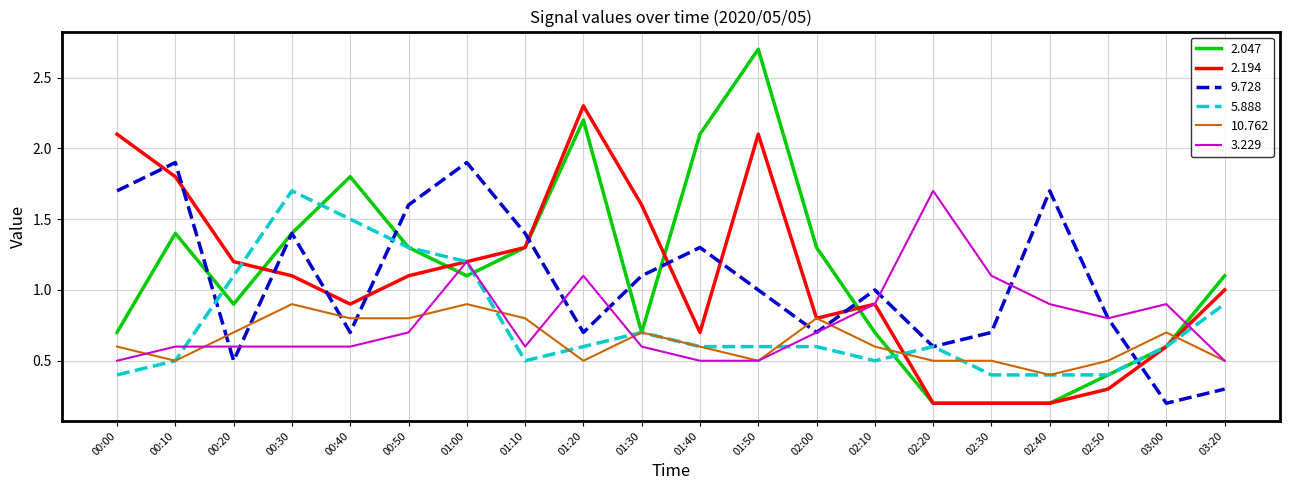

Reading right to left, what are all the values shown in this chart?

2.047: 1.1	0.6	0.4	0.2	0.2	0.2	0.7	1.3	2.7	2.1	0.7	2.2	1.3	1.1	1.3	1.8	1.4	0.9	1.4	0.7
2.194: 1.0	0.6	0.3	0.2	0.2	0.2	0.9	0.8	2.1	0.7	1.6	2.3	1.3	1.2	1.1	0.9	1.1	1.2	1.8	2.1
9.728: 0.3	0.2	0.8	1.7	0.7	0.6	1.0	0.7	1.0	1.3	1.1	0.7	1.4	1.9	1.6	0.7	1.4	0.5	1.9	1.7
5.888: 0.9	0.6	0.4	0.4	0.4	0.6	0.5	0.6	0.6	0.6	0.7	0.6	0.5	1.2	1.3	1.5	1.7	1.1	0.5	0.4
10.762: 0.5	0.7	0.5	0.4	0.5	0.5	0.6	0.8	0.5	0.6	0.7	0.5	0.8	0.9	0.8	0.8	0.9	0.7	0.5	0.6
3.229: 0.5	0.9	0.8	0.9	1.1	1.7	0.9	0.7	0.5	0.5	0.6	1.1	0.6	1.2	0.7	0.6	0.6	0.6	0.6	0.5